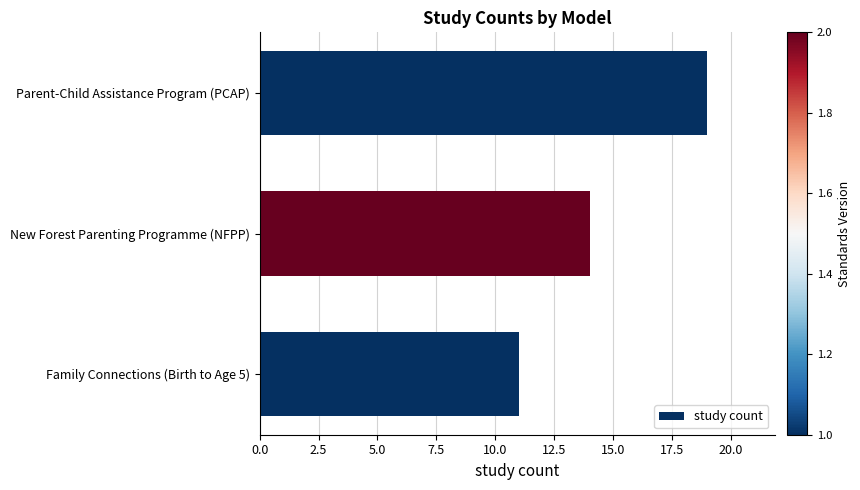

Where is the data nearest to the value 15?

New Forest Parenting Programme (NFPP)